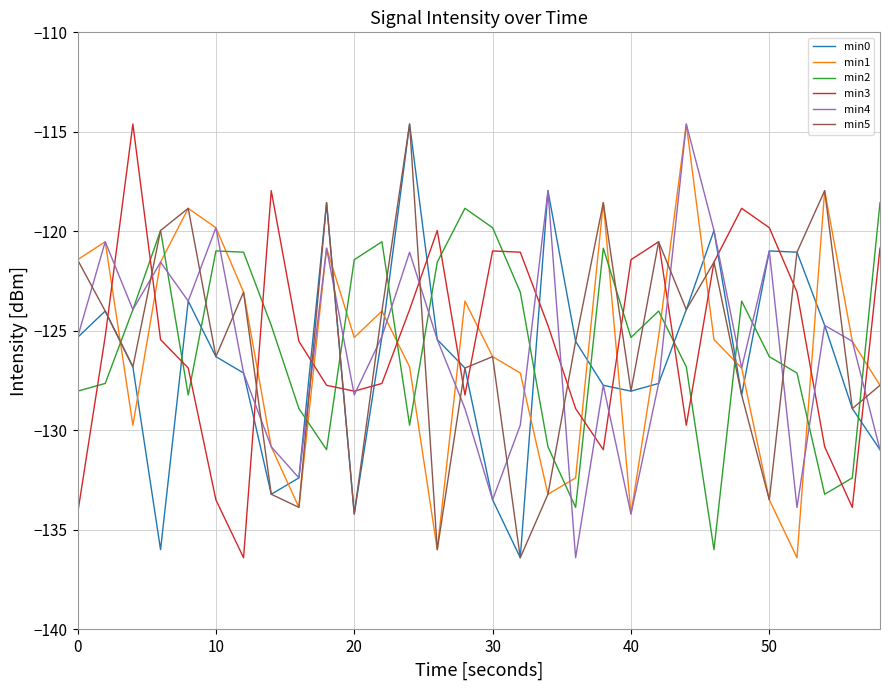

What is the highest value of the min5 series?

-114.6